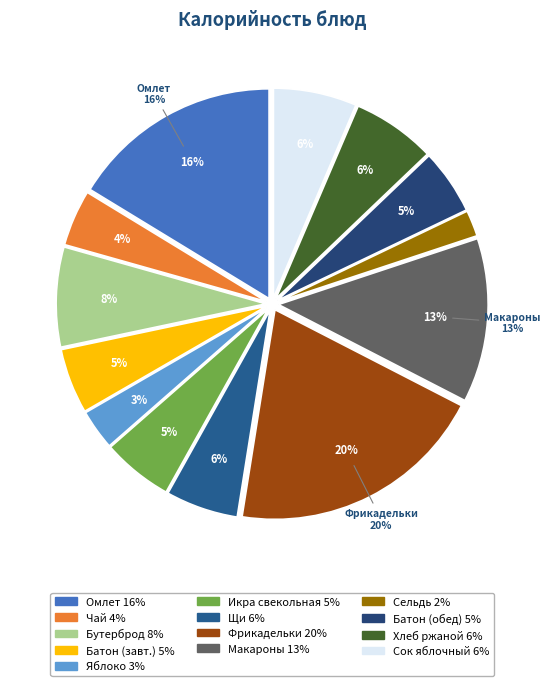

Is it true that Икра свекольная is 14% of the pie?

False